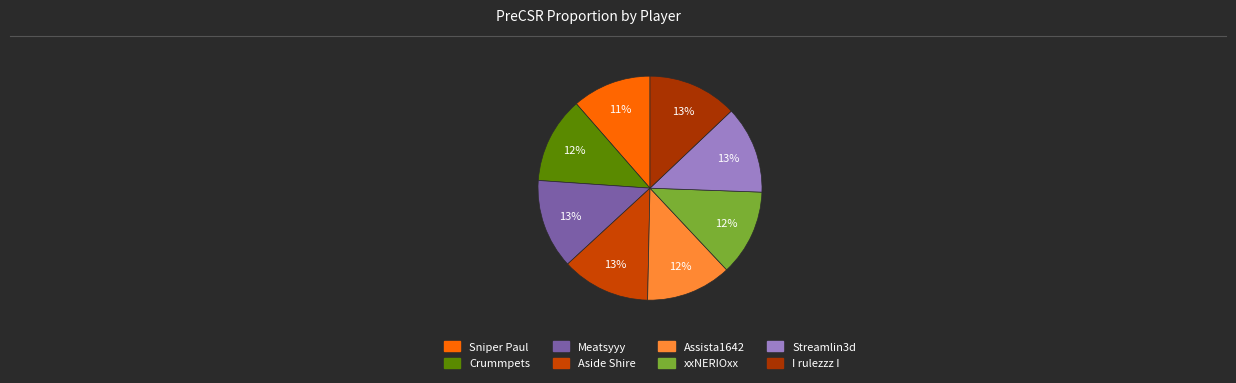

Combined, do xxNERIOxx and Aside Shire account for over 50%?

No